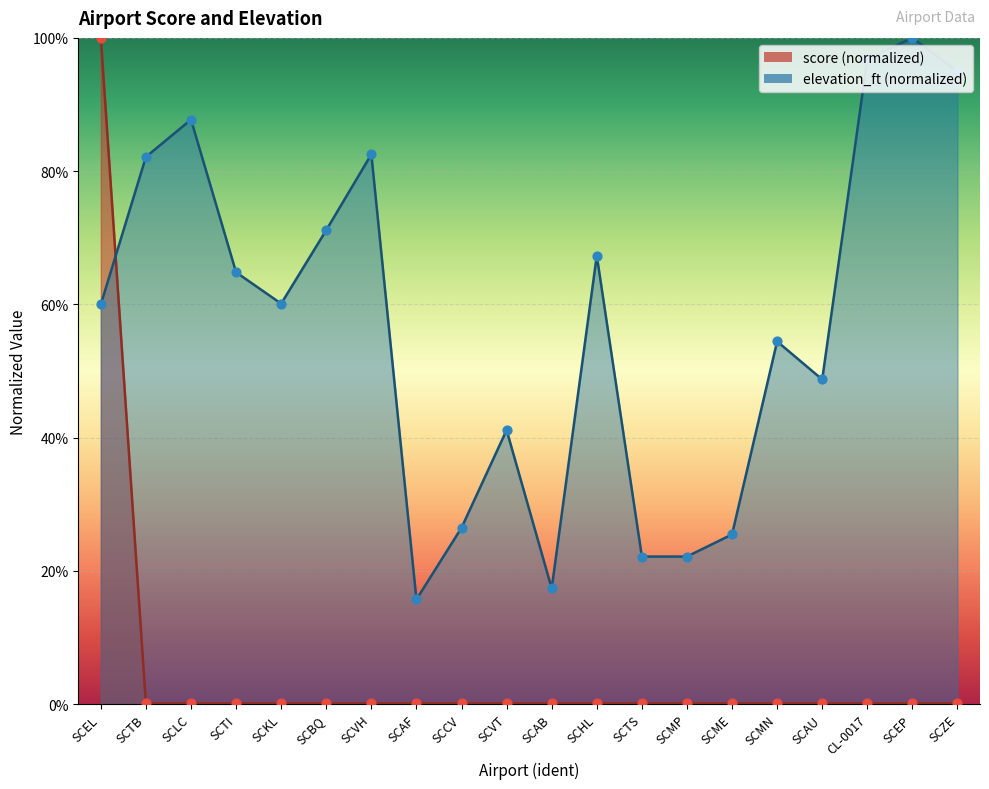

Which series has the largest Y range (max minus min)?

score